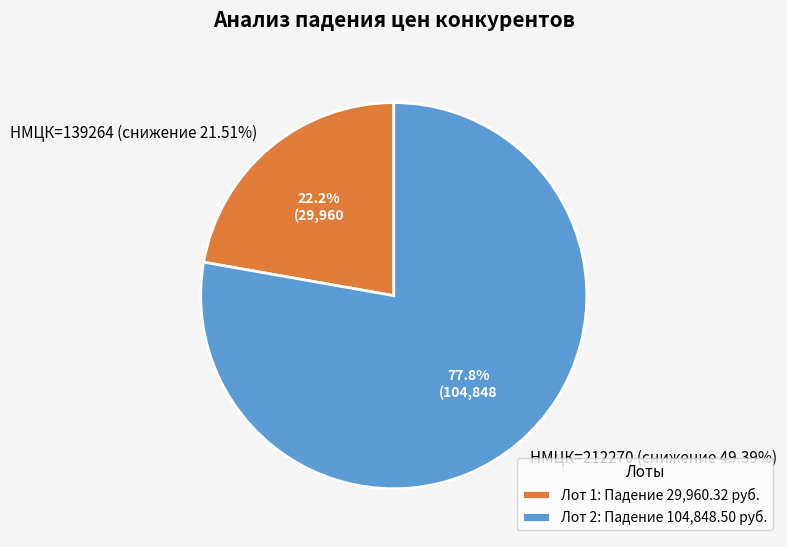

To the nearest percent, what percentage of the pie is 49.3939322560889?

78%